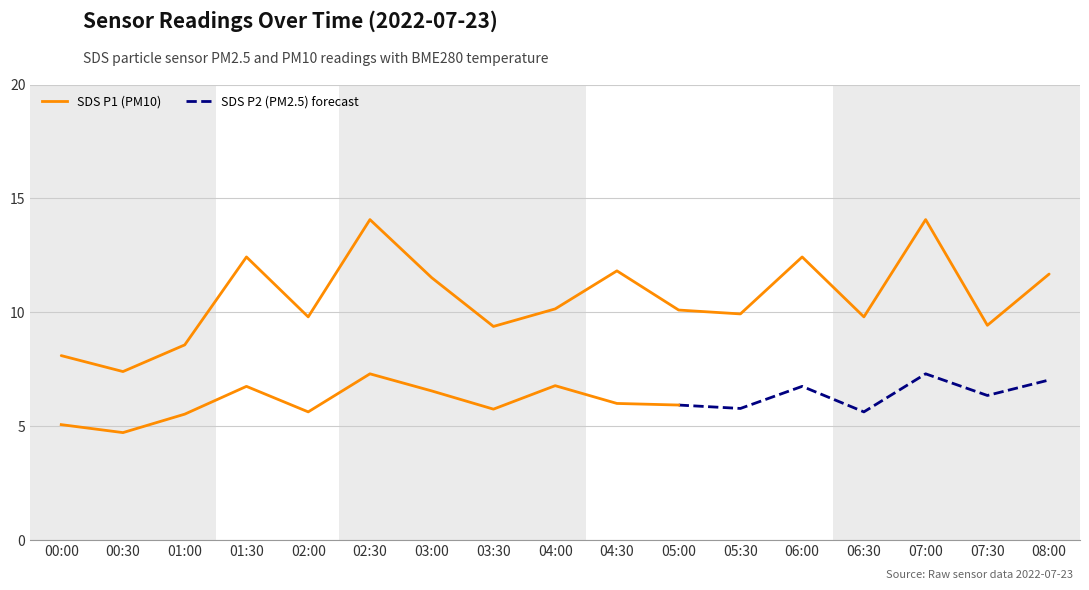

Is this an area chart (filled region under the line)?

No